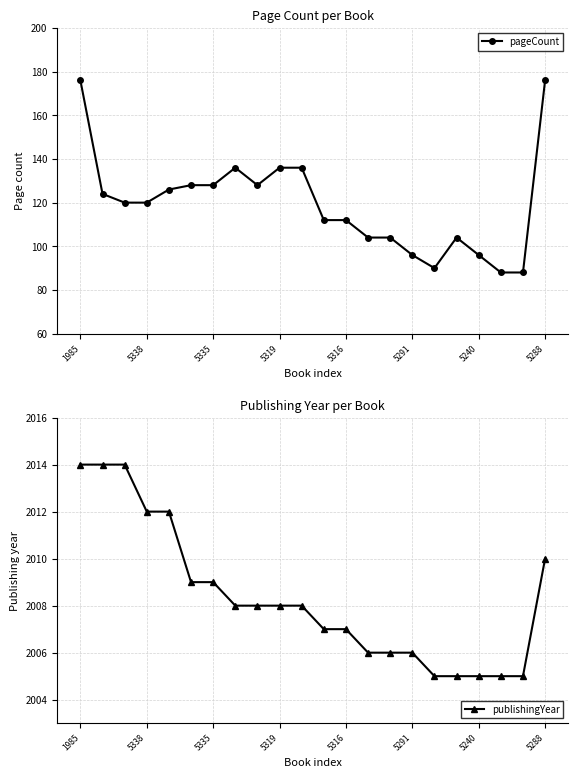

What is the sum of all publishingYear values?

44183